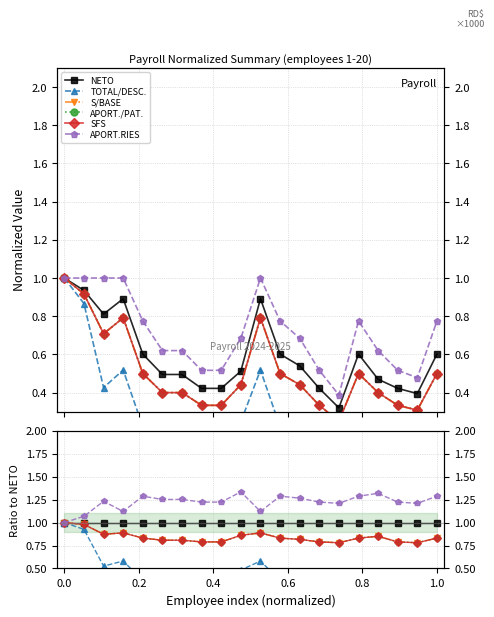

Where is the first local minimum for APORT.RIES?

0.4